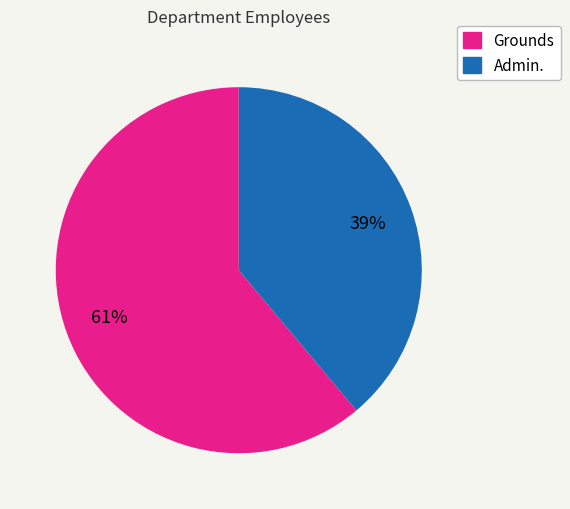

Is Grounds the majority of the pie?

Yes